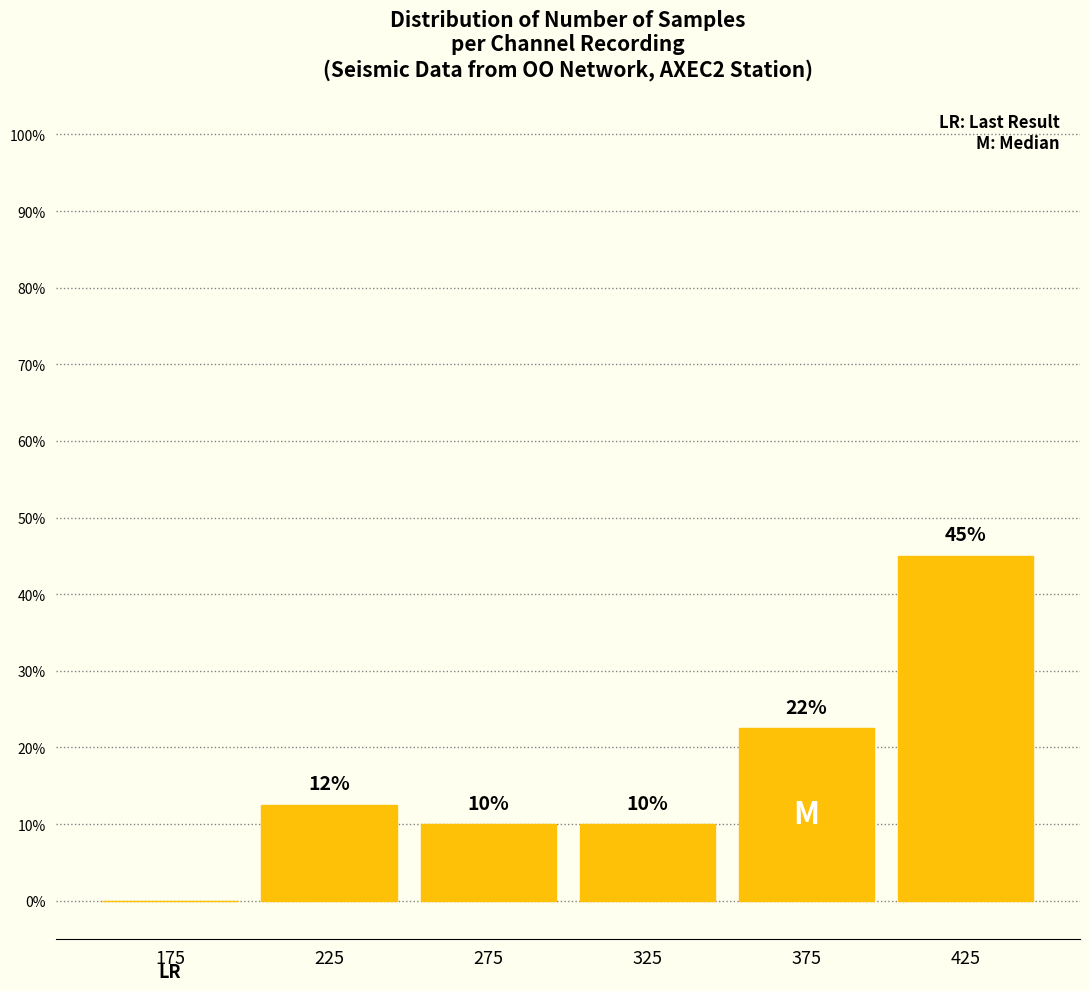

Over which range of the x-axis is the bar tallest?

400 to 450